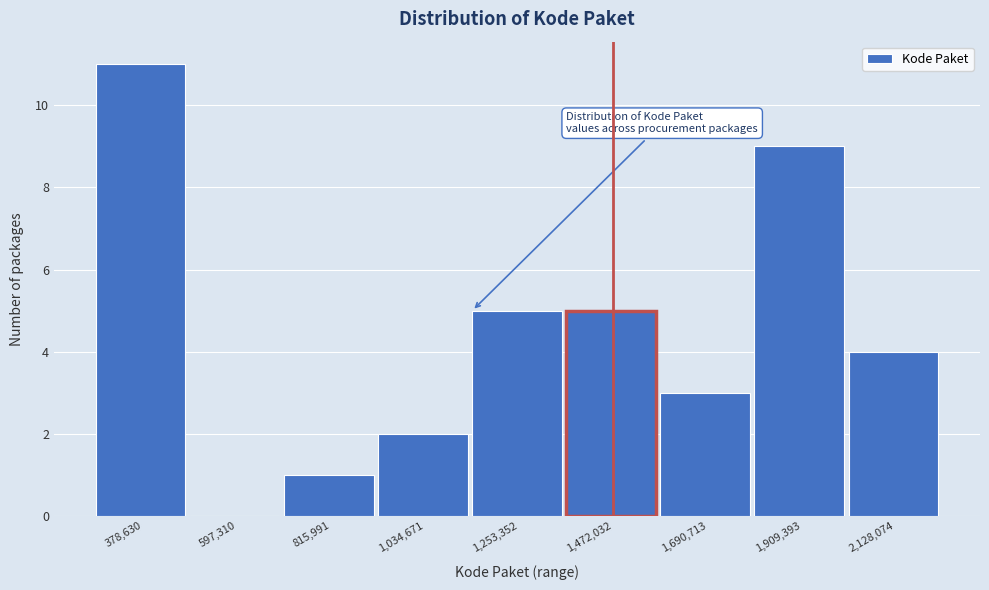

Reading left to right, extract all data points from this chart.

378,630=11	597,310=0	815,991=1	1,034,671=2	1,253,352=5	1,472,032=5	1,690,713=3	1,909,393=9	2,128,074=4